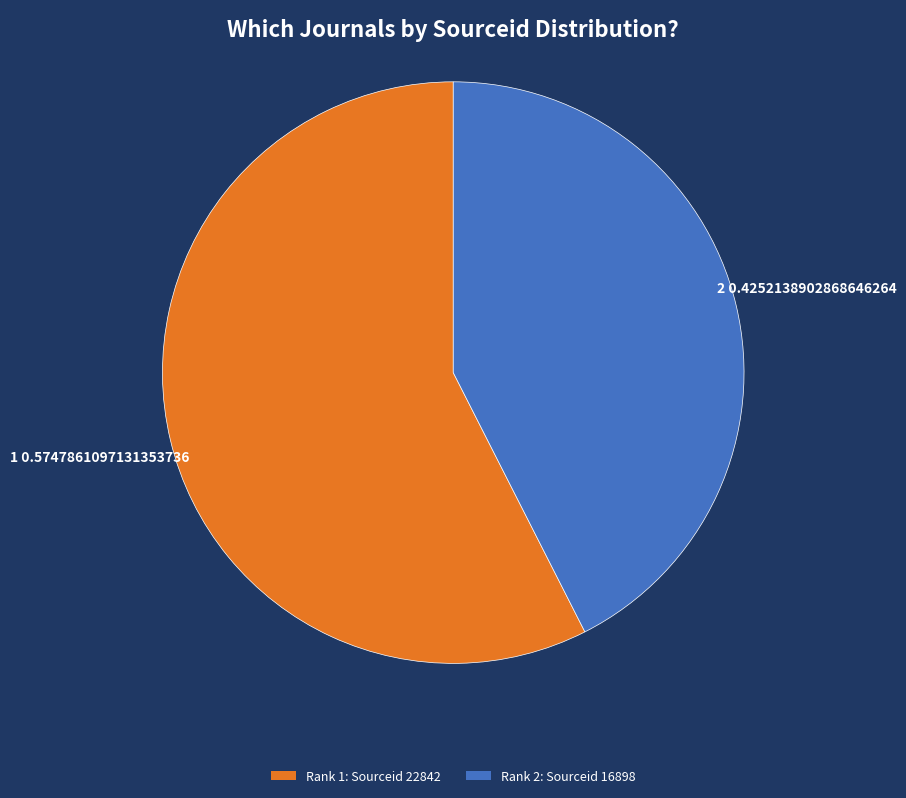

How many slices are in this pie chart?

2